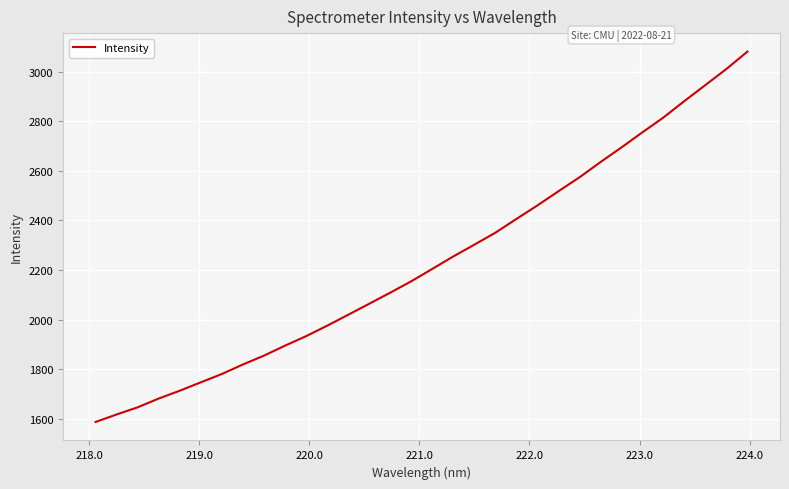

How many lines are shown in the chart?

1